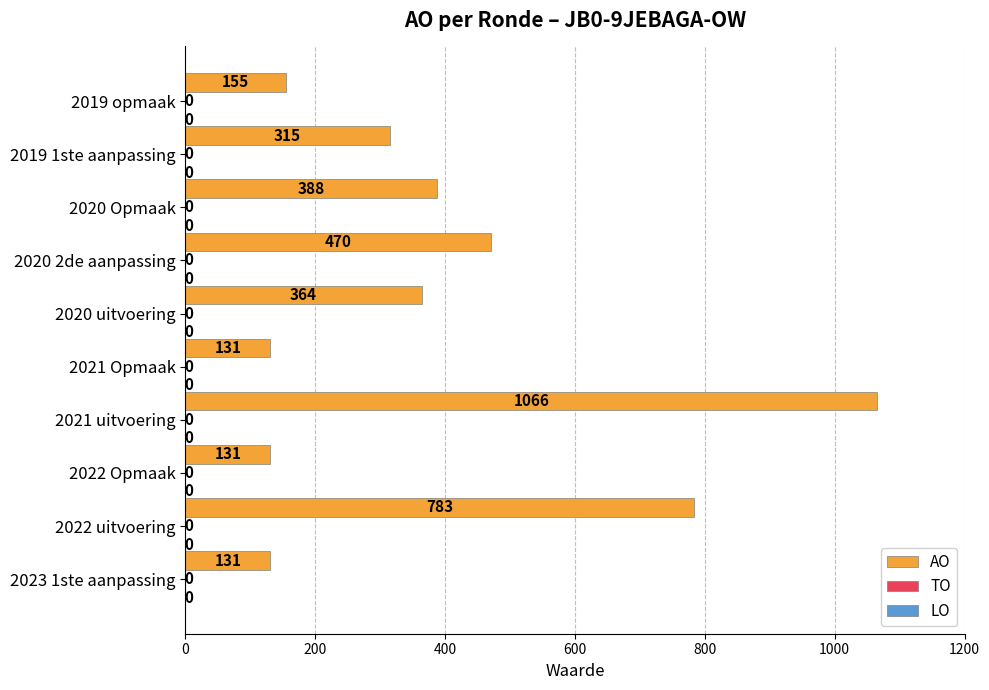

Does the chart contain stacked bars?

No